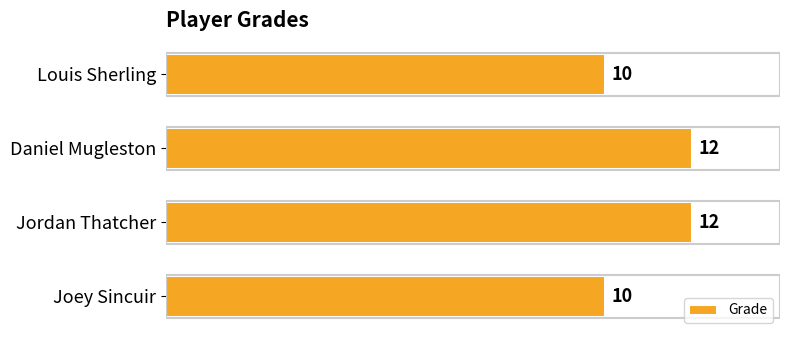

The value at Joey Sincuir is 3. True or false?

False